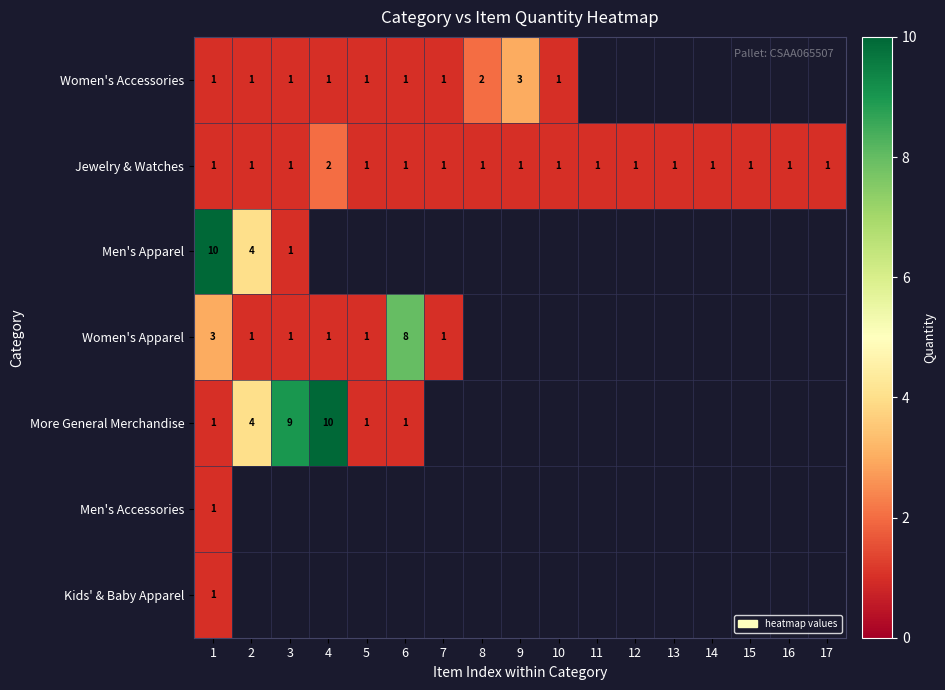

At which category is the sum across all series the highest?

1